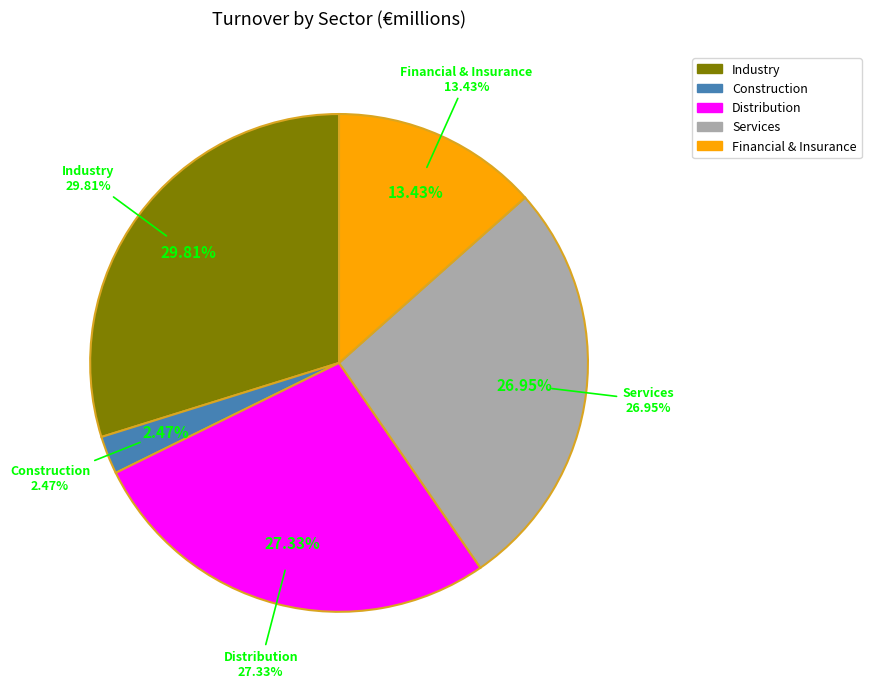

Count the number of slices in the pie.

5